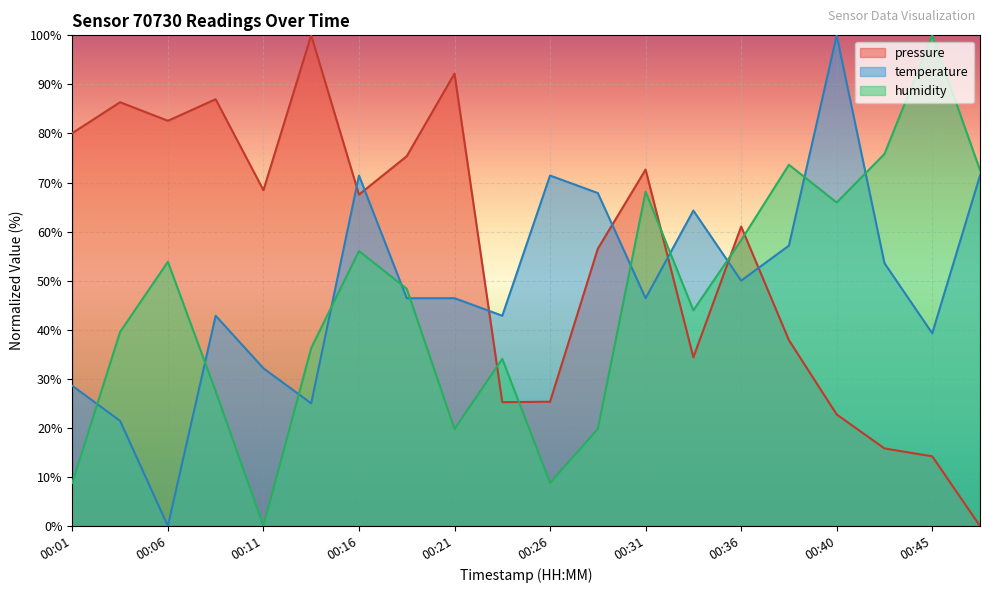

The value of pressure at 00:31 is 112.1. True or false?

False